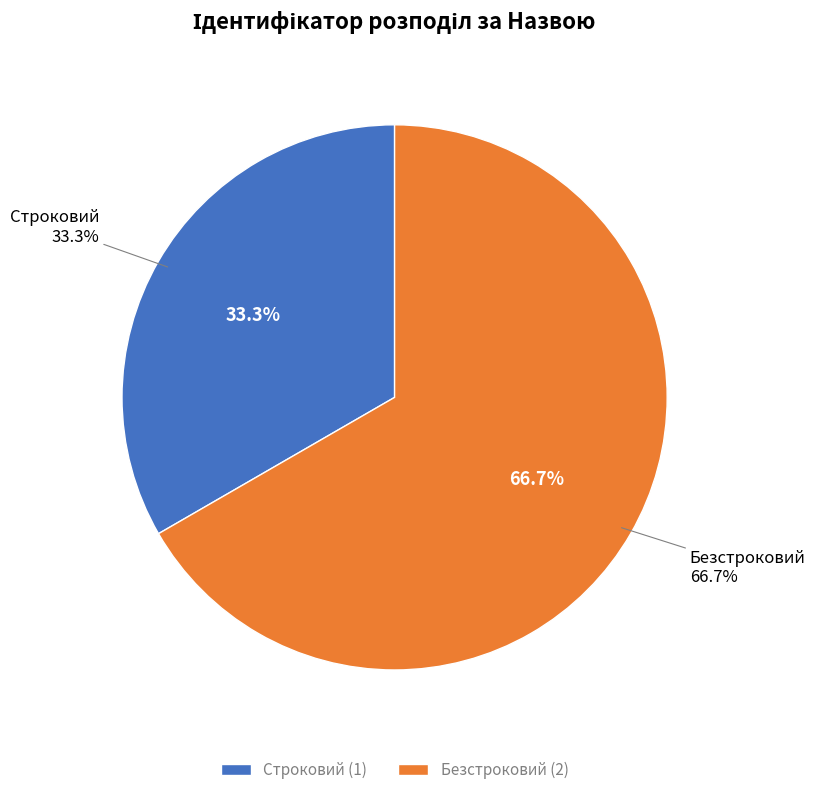

To the nearest percent, what is the difference between the largest and smallest slice percentages?

33%